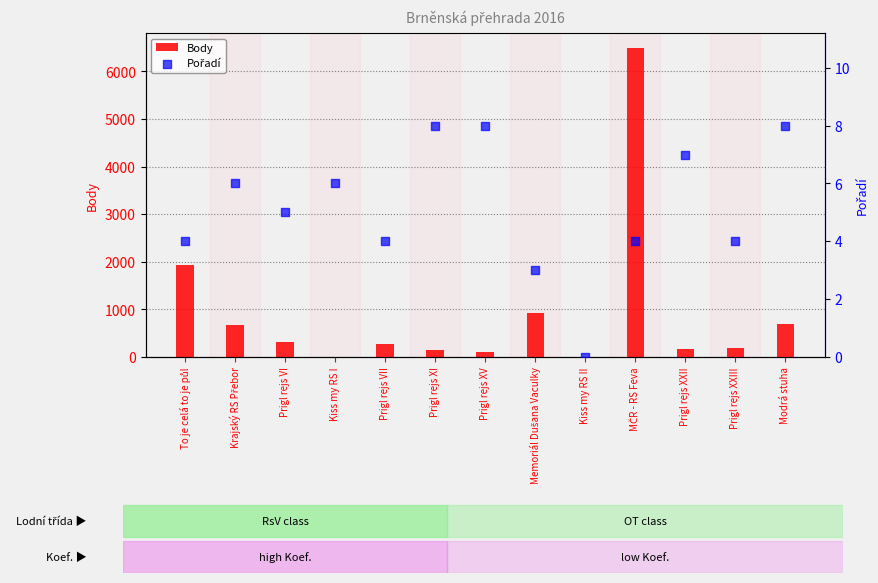

At how many categories does at least one series exceed 6064?

1